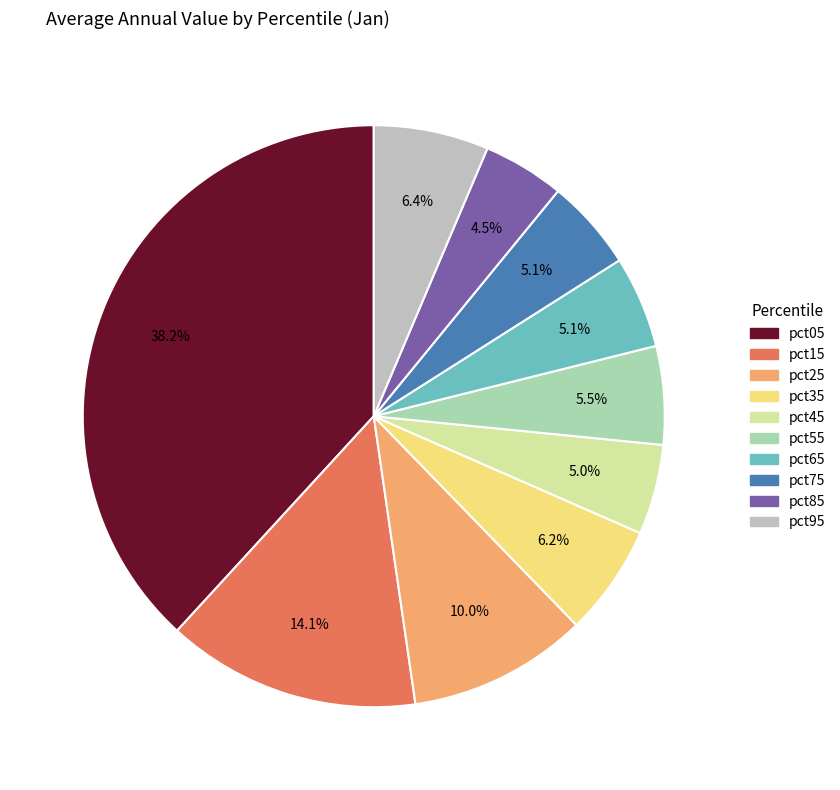

To the nearest percent, what is the combined percentage of pct75 and pct85?

10%